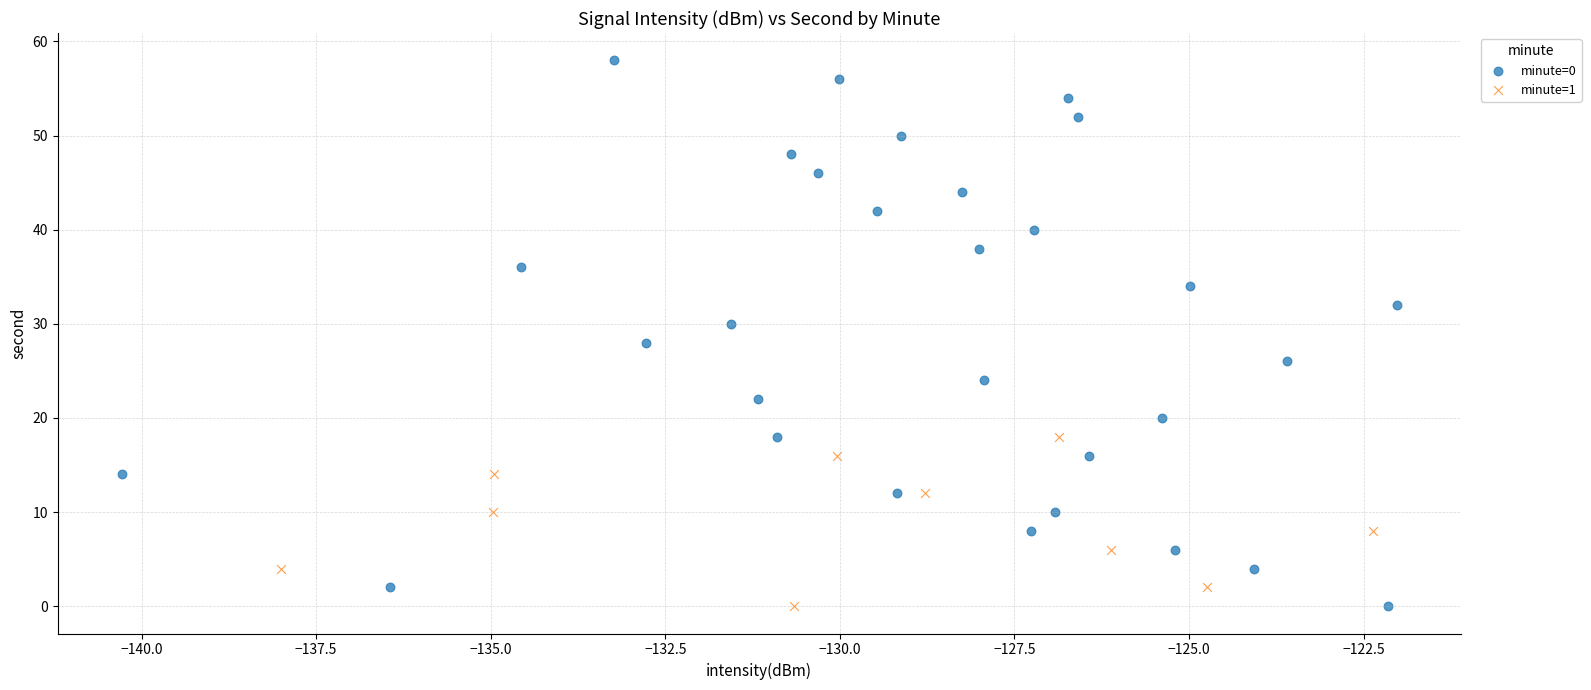

Which series contains the highest Y value?

minute=0